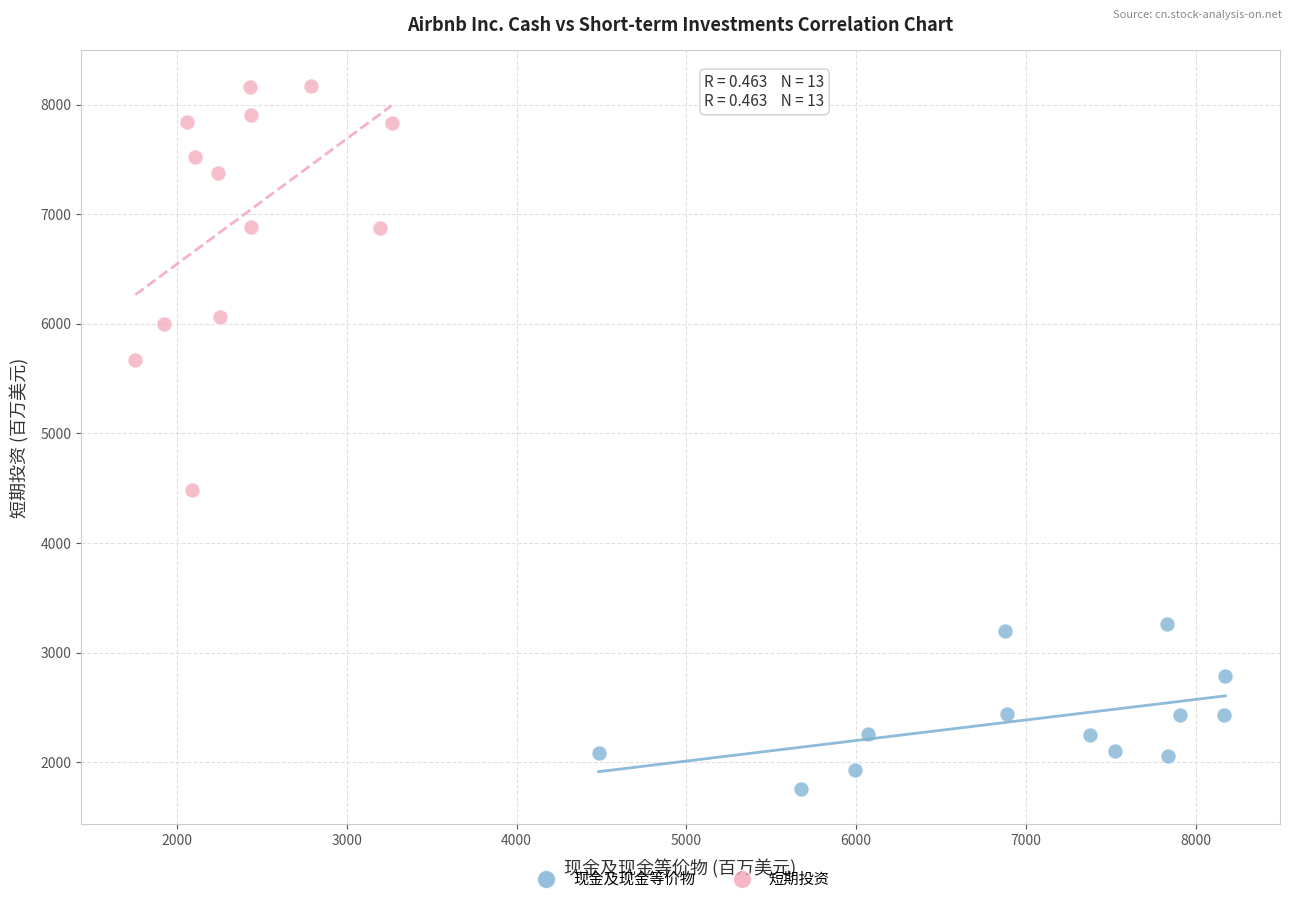

Which series has the widest spread of Y values?

短期投资